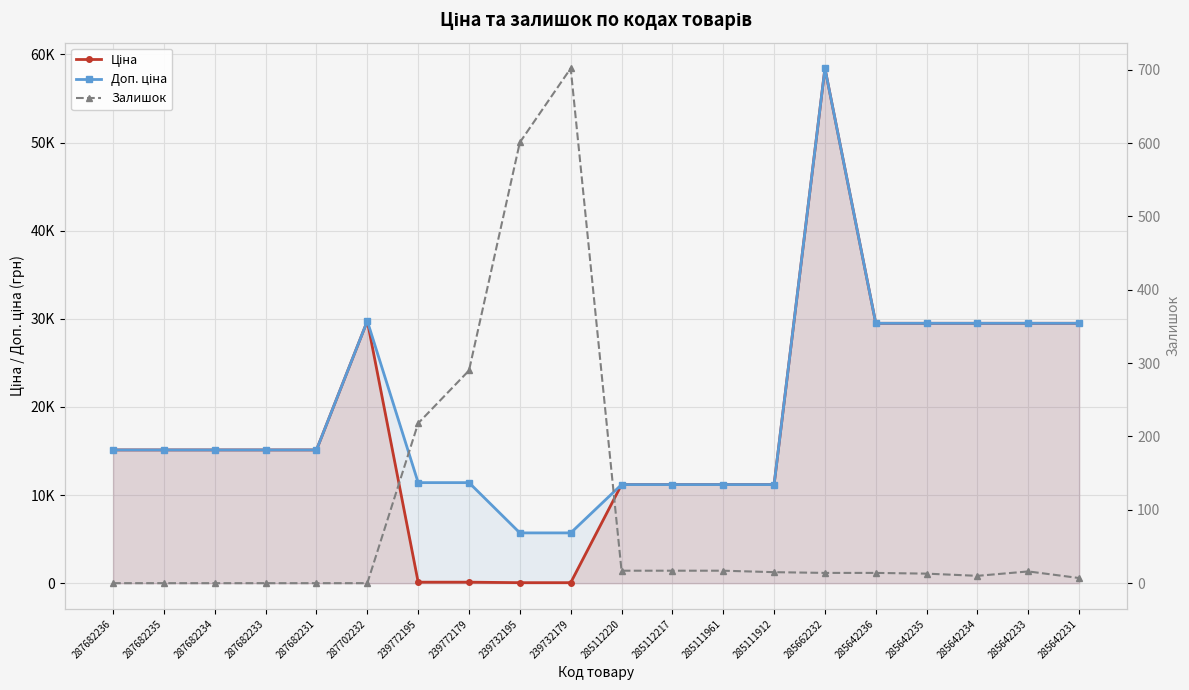

Does the chart display data point markers on the line(s)?

Yes